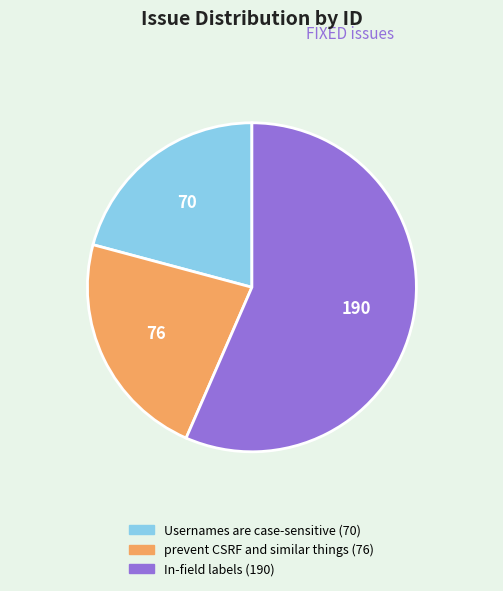

The In-field labels slice represents 57% of the pie. True or false?

True